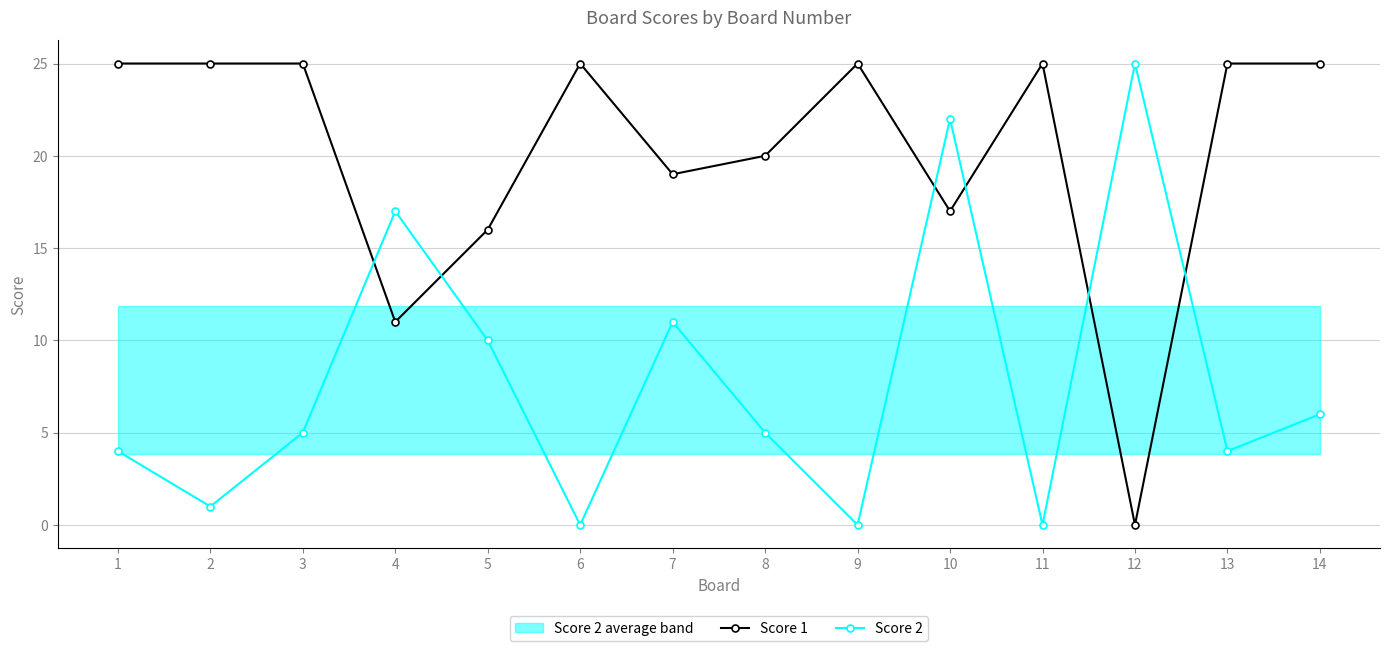

Where is Score 2 nearest to the value 12?

7